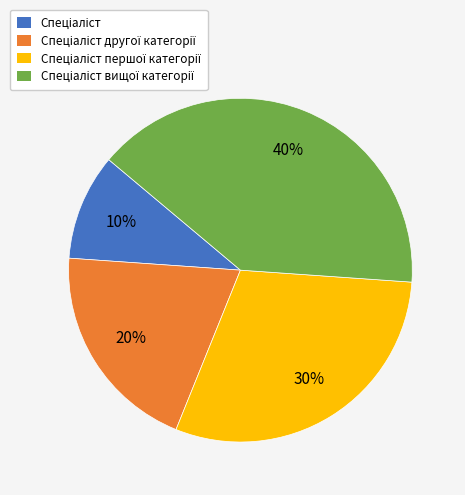

Is there a majority slice in this chart?

No